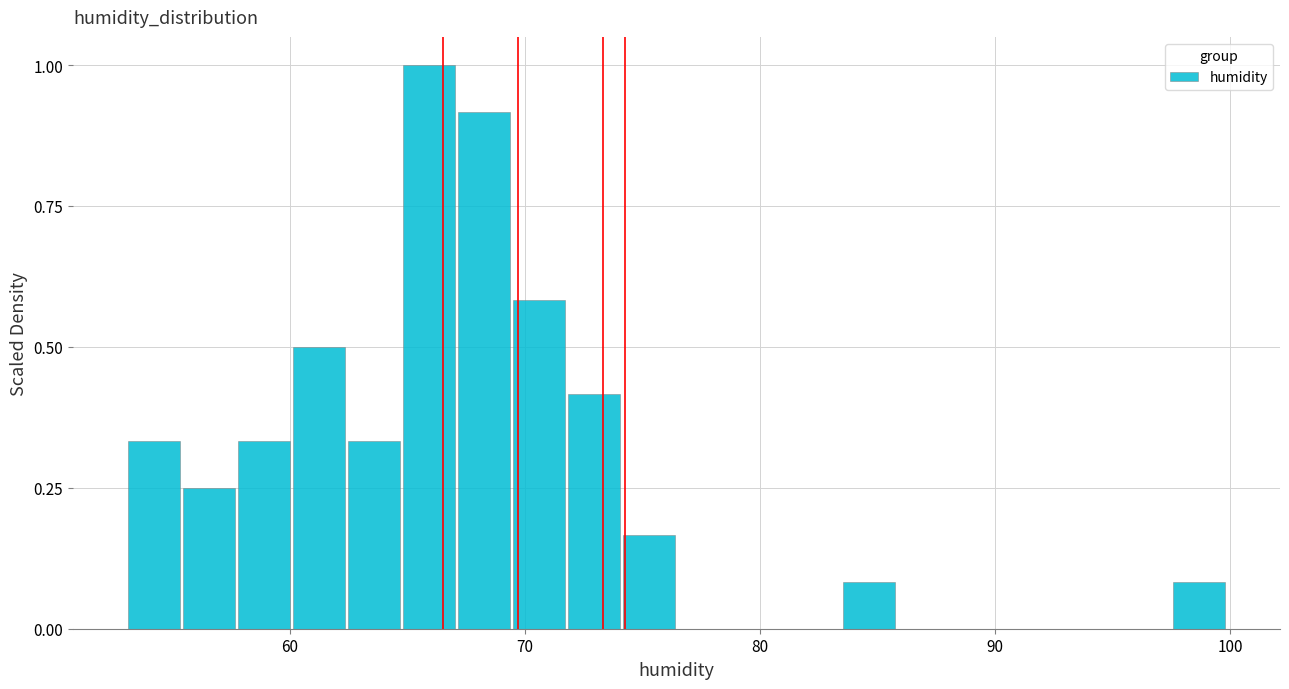

Read against the x-axis, roughly where is the centre of the tallest bar?

66